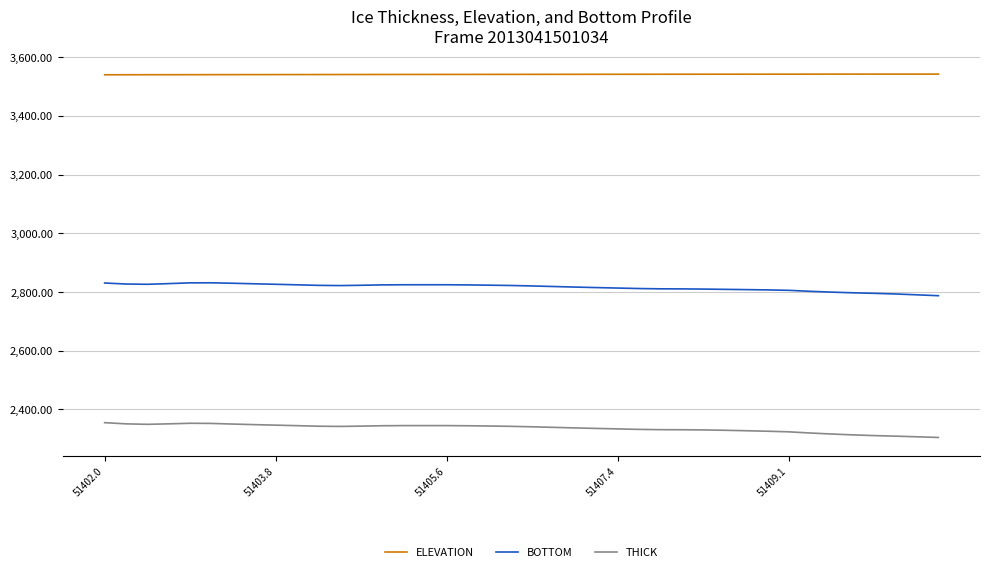

What is the difference between the maximum and minimum values in the BOTTOM series?

43.9